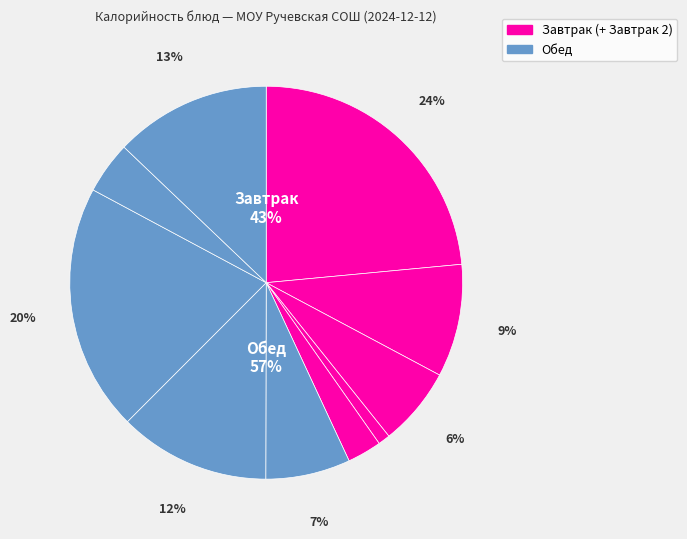

To the nearest percent, what is the combined percentage of Компот из свежемороженных фруктов and Хлеб пшеничный (обед)?

17%